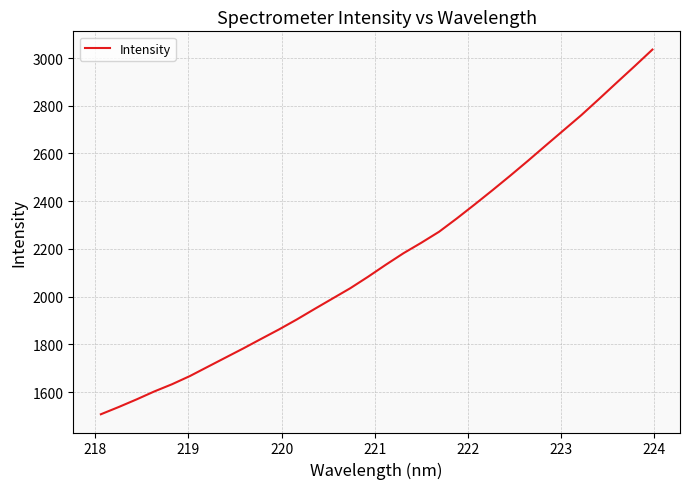

Reading left to right, extract all data points from this chart.

1507.3	1537.6	1569.4	1602.8	1633.2	1667.5	1706.1	1744.7	1783.2	1823.1	1862.6	1904.3	1948.4	1991.7	2035.0	2083.1	2133.5	2182.1	2225.9	2272.0	2327.9	2386.3	2445.9	2506.9	2569.5	2633.6	2697.2	2760.7	2828.6	2897.5	2965.8	3035.4